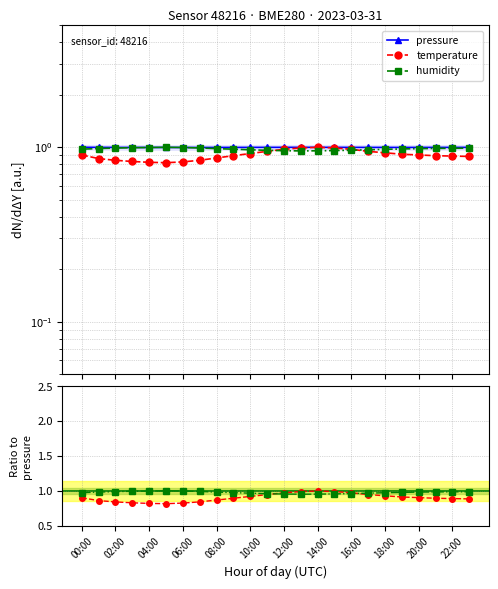

At how many categories does at least one series exceed 0?

24